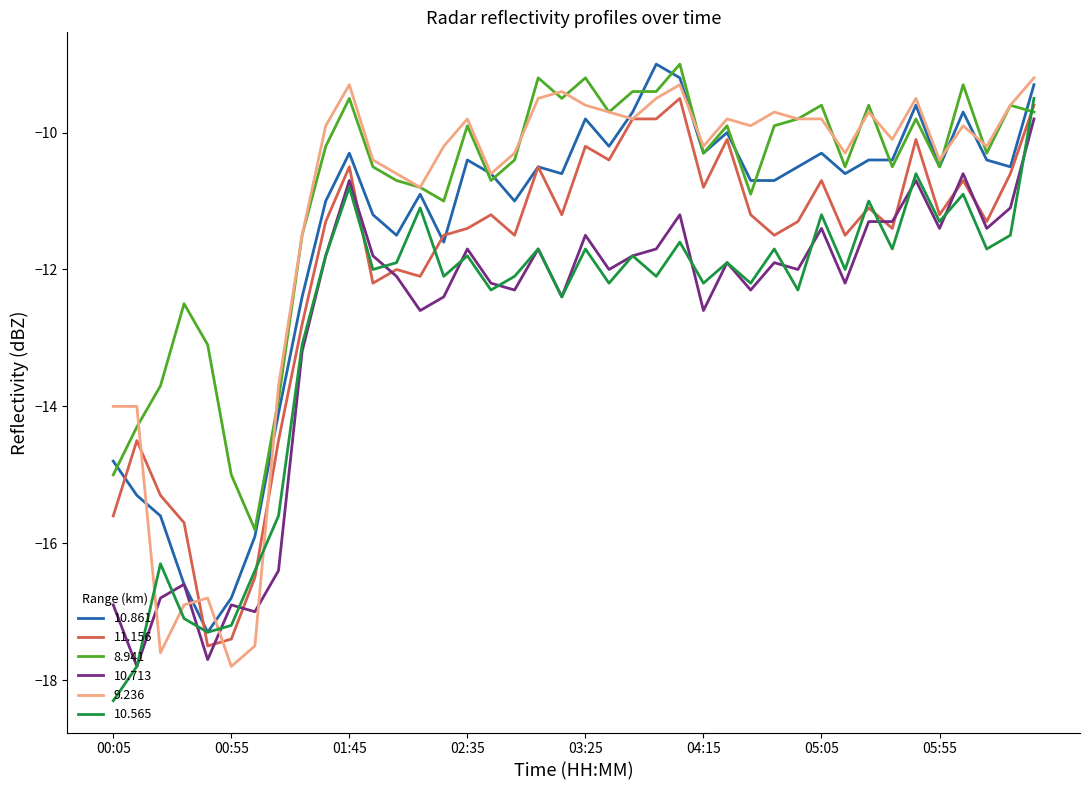

What is the maximum value for 10.861?

-9.0